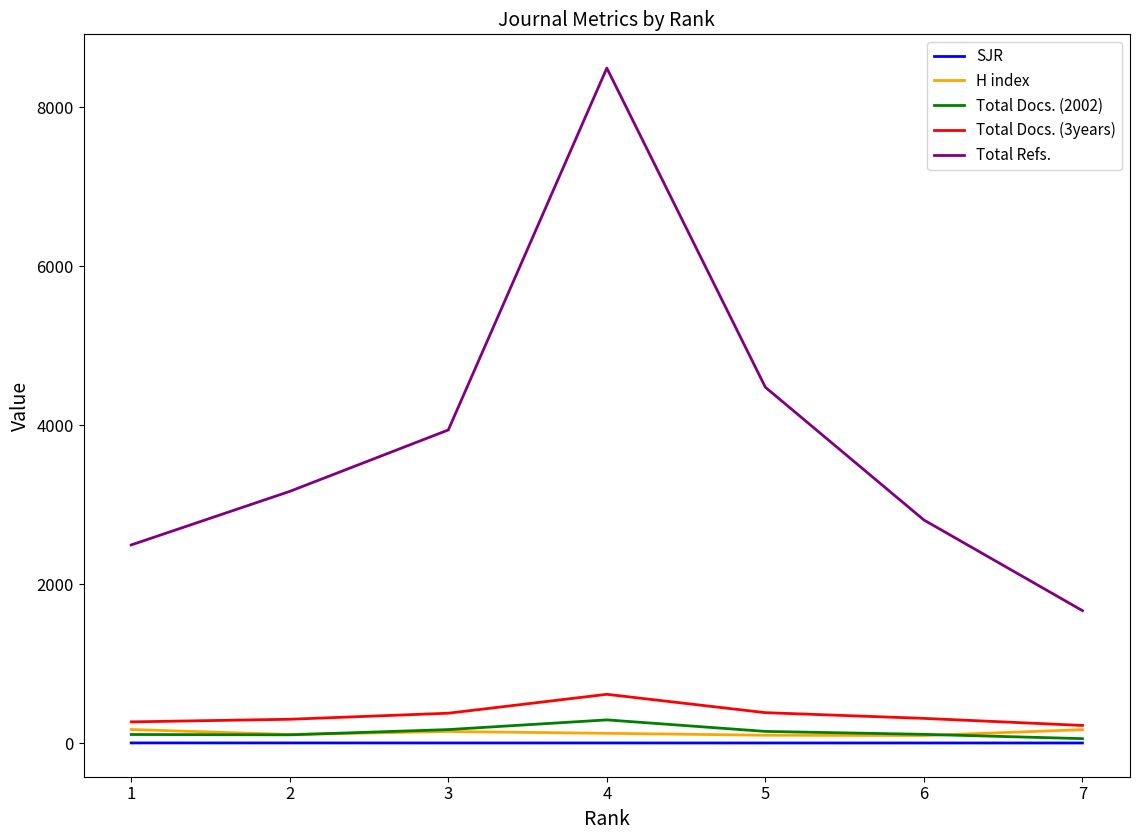

What is the difference between the second highest and minimum values in the Total Docs. (3years) series?

161.0